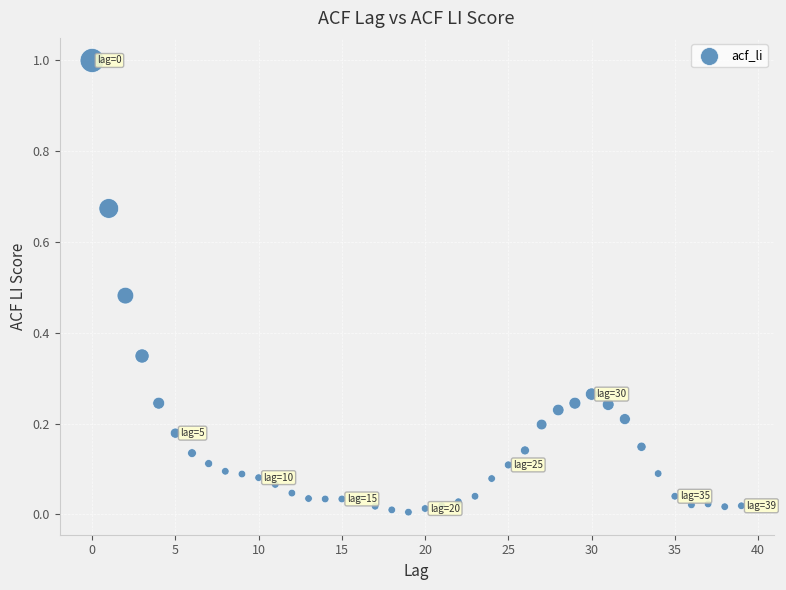

What is the range of Y values (max minus min)?

1.0